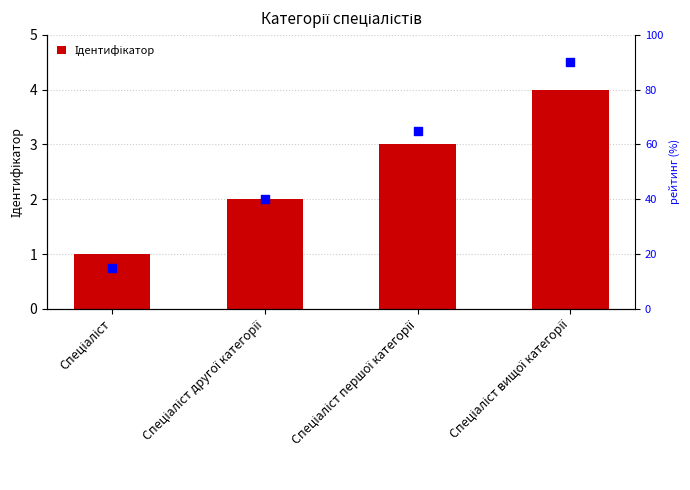

Is the value of Ідентифікатор at Спеціаліст greater than the value of рейтинг at Спеціаліст другої категорії?

No